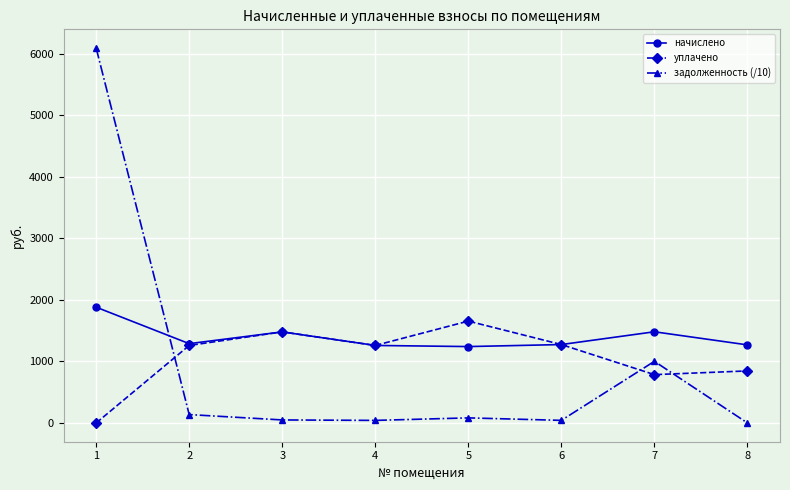

Between which two adjacent categories do уплачено and задолженность (/10) first intersect?

1 and 2